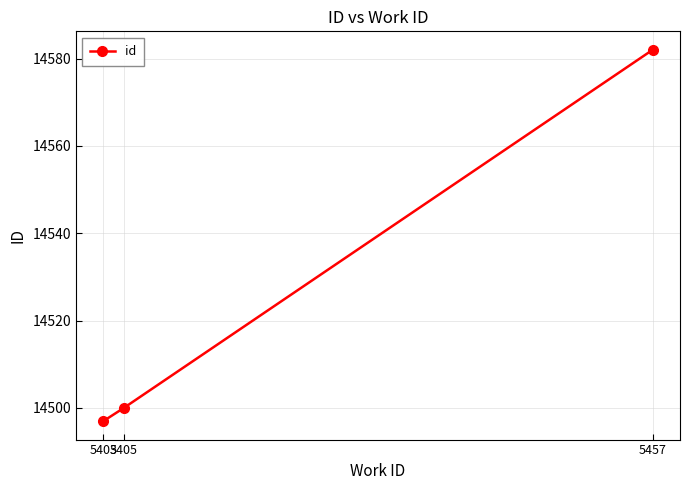

What is the approximate value at 5405?

14500